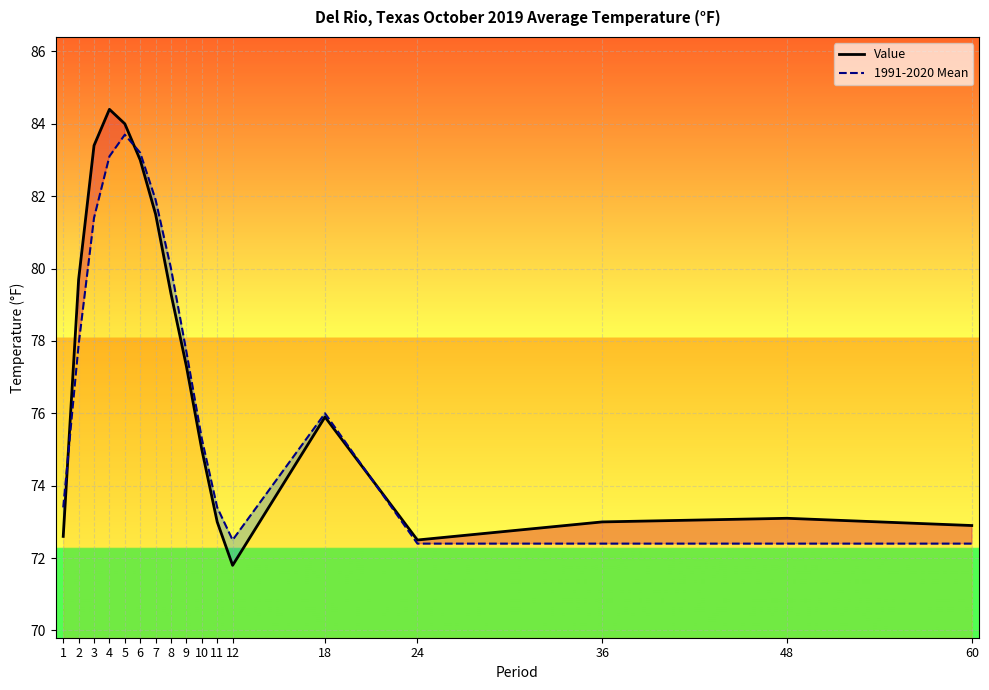

The Value series shows 83.0 at 6. True or false?

True